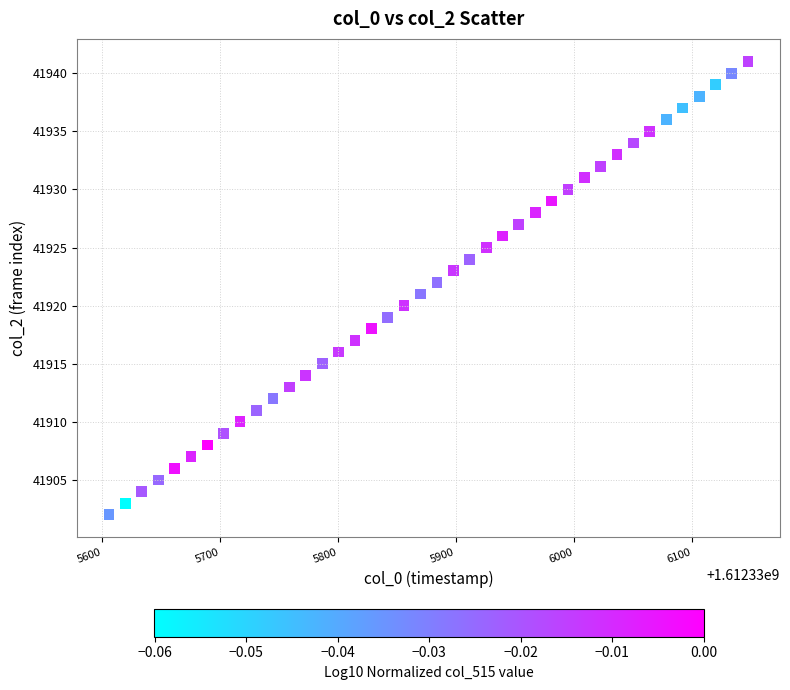

What is the range of Y values (max minus min)?

39